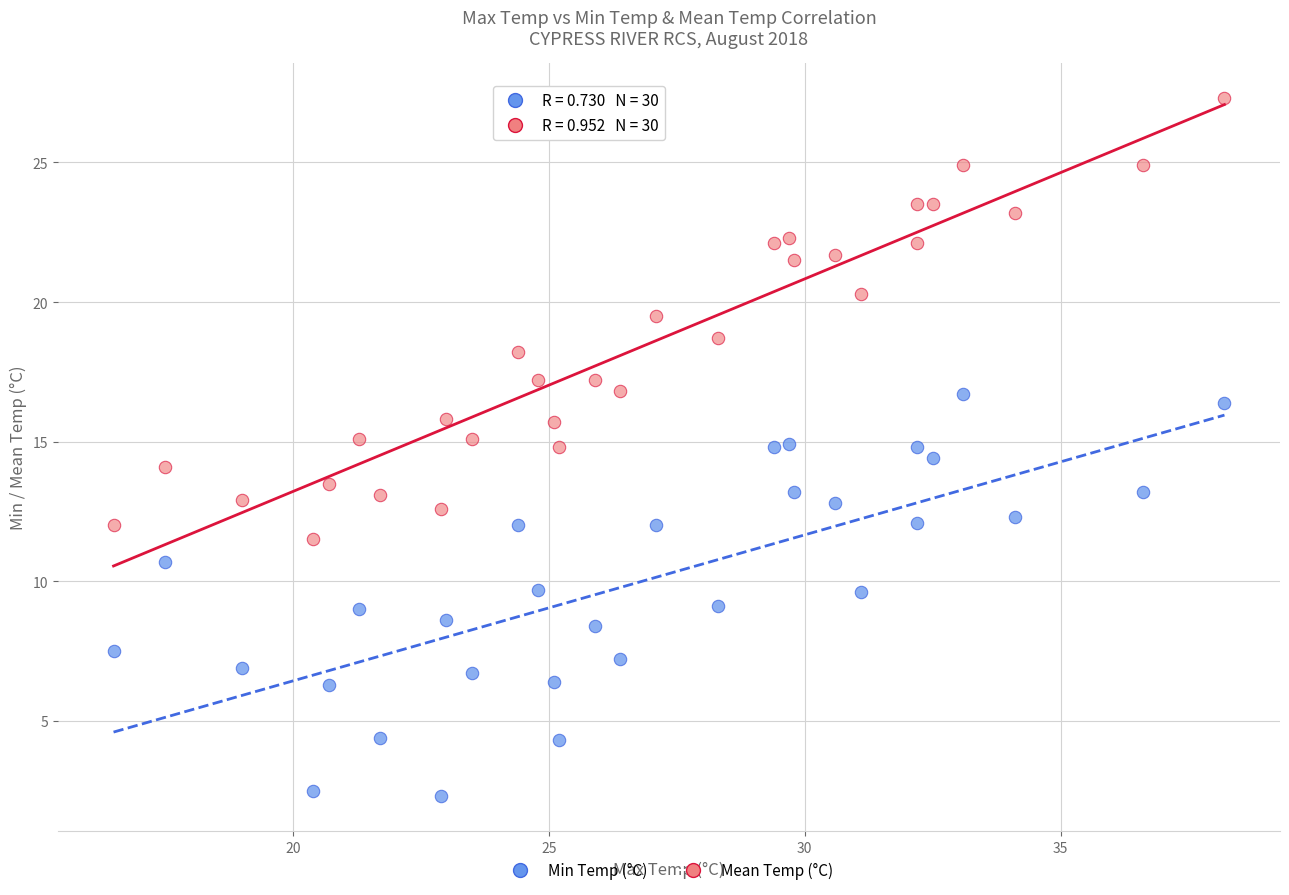

Which series contains the highest Y value?

Mean Temp (°C)